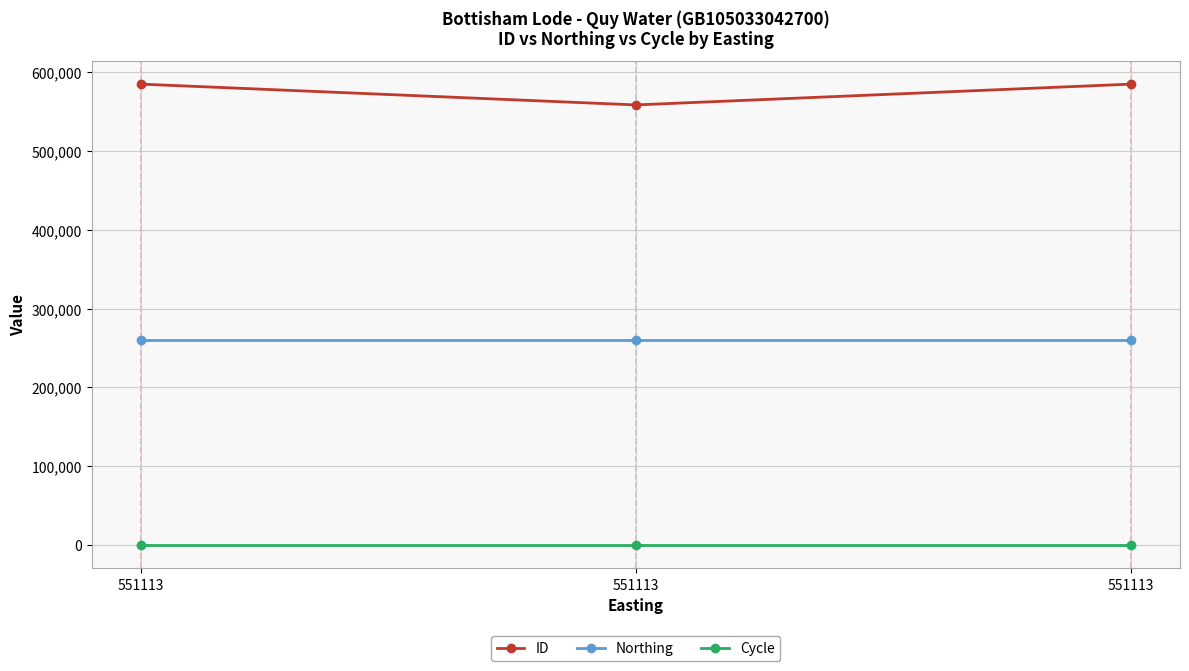

How many series are shown in this chart?

3